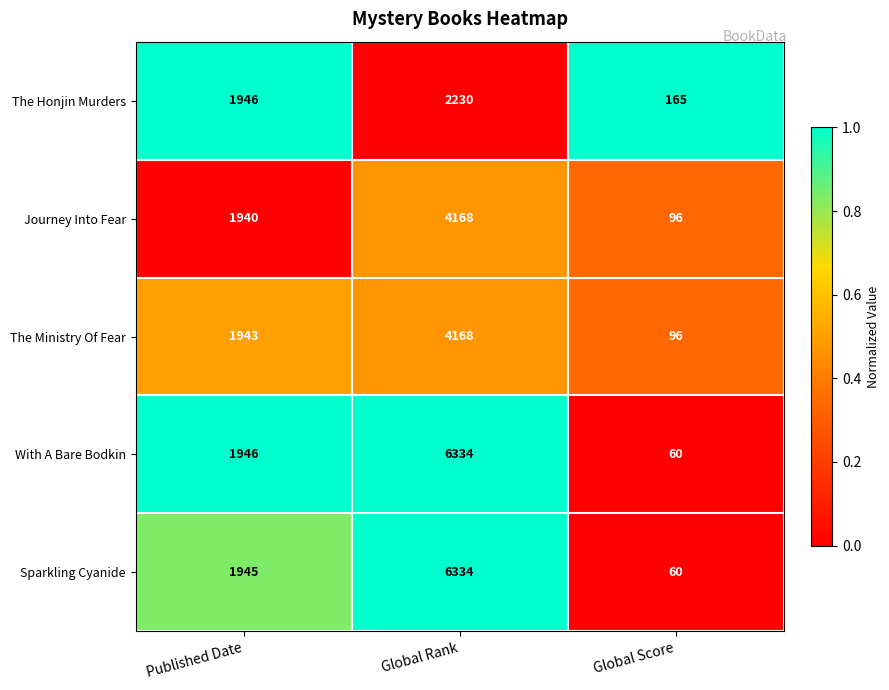

Between Published Date and Global Score, which series saw the biggest shift?

With A Bare Bodkin